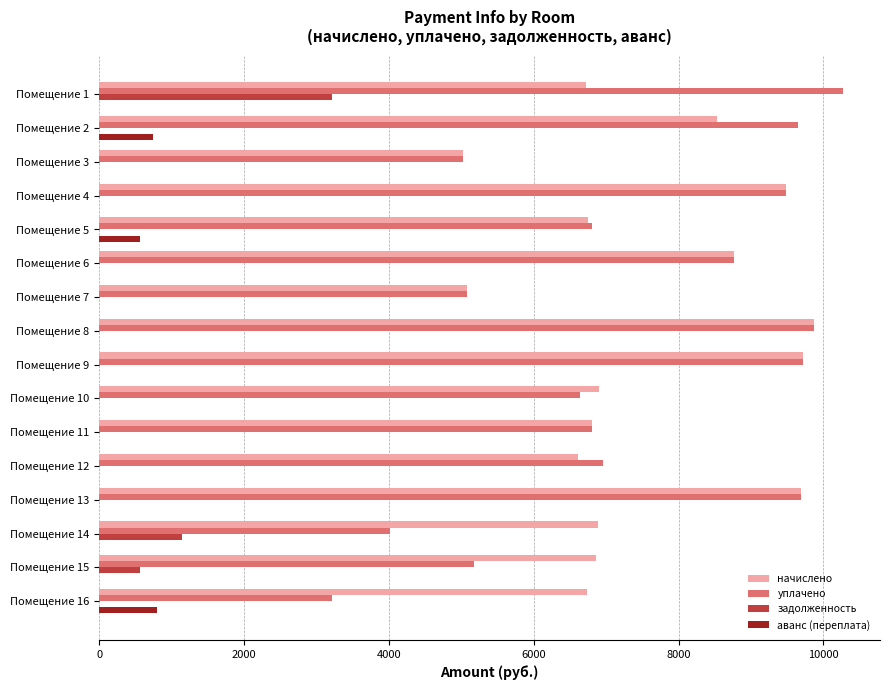

The value of аванс (переплата) at Помещение 5 is 570.0. True or false?

True